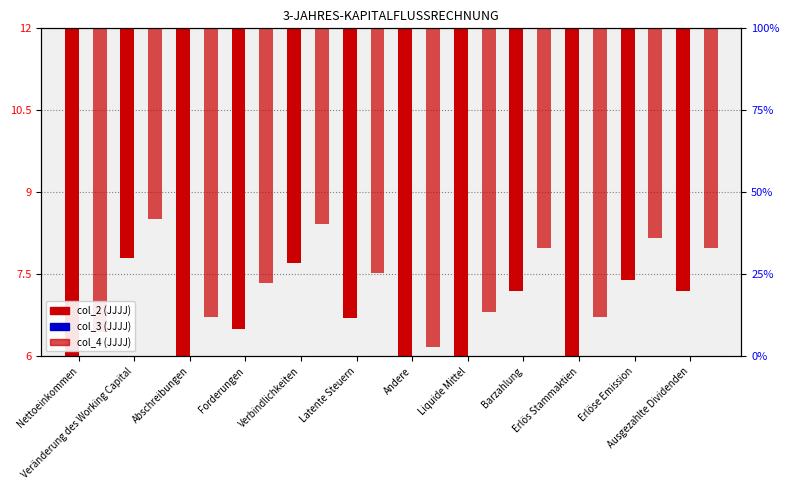

At which category is the sum across all series the highest?

Andere